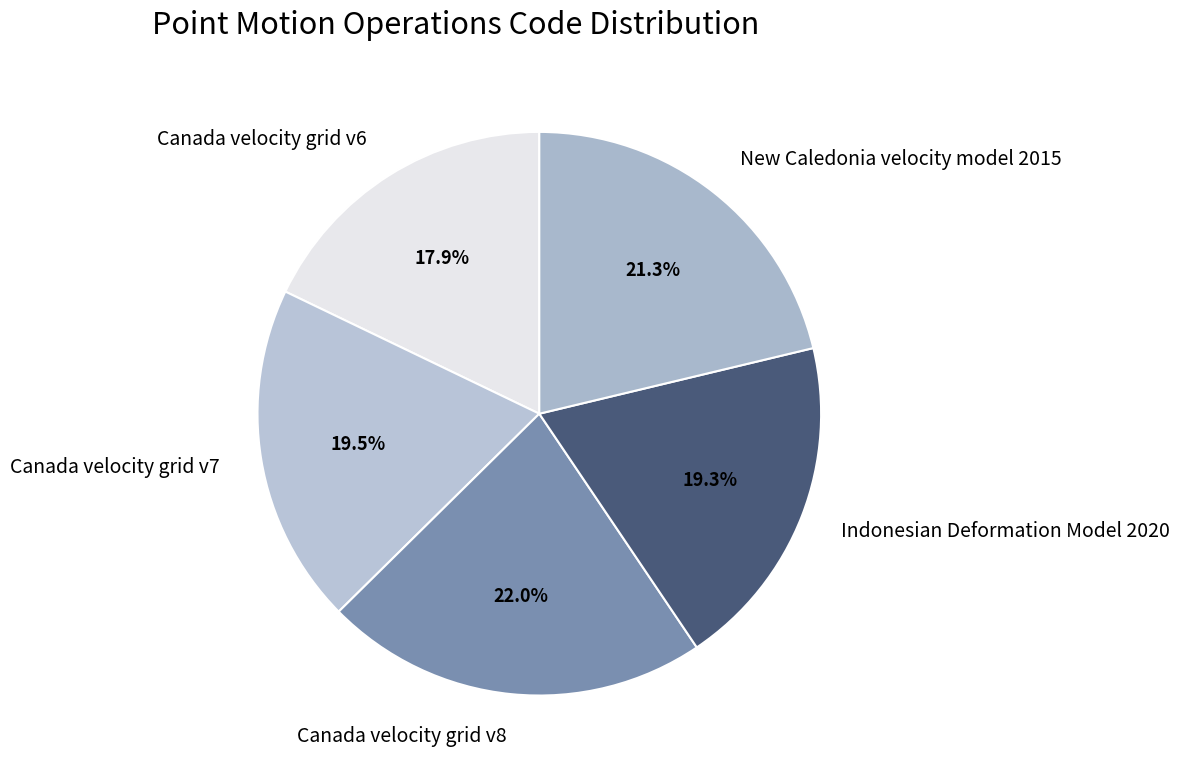

What percentage is NOT represented by Canada velocity grid v6?

82.1%